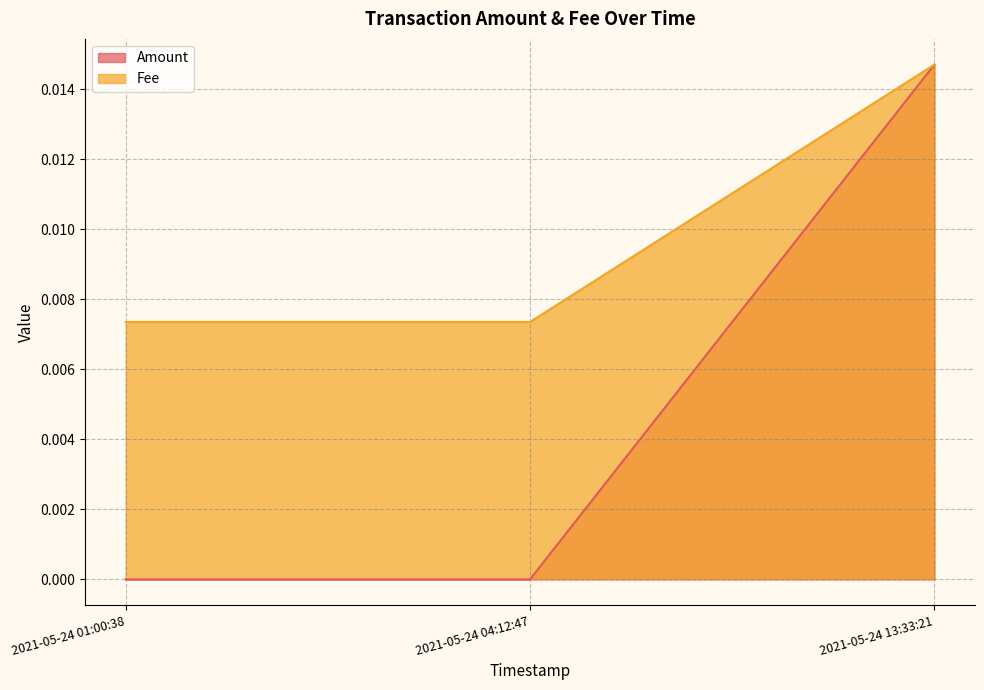

The Fee series shows 0.0 at 2021-05-24 04:12:47. True or false?

False